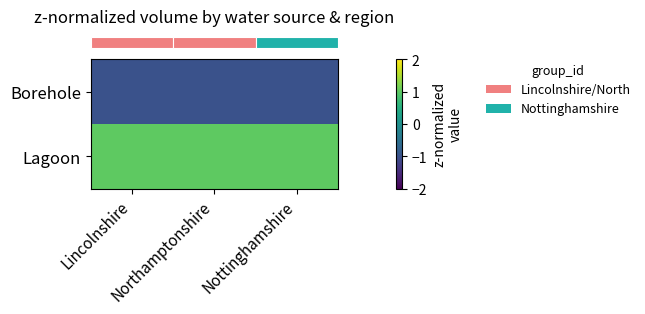

At how many categories does at least one series exceed 0?

3